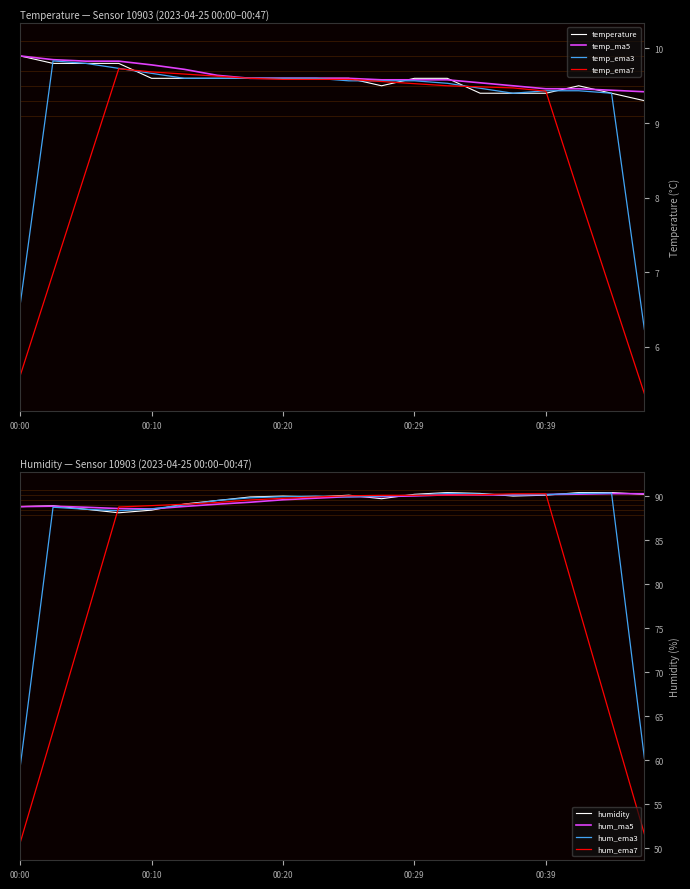

Is this an area chart (filled region under the line)?

No